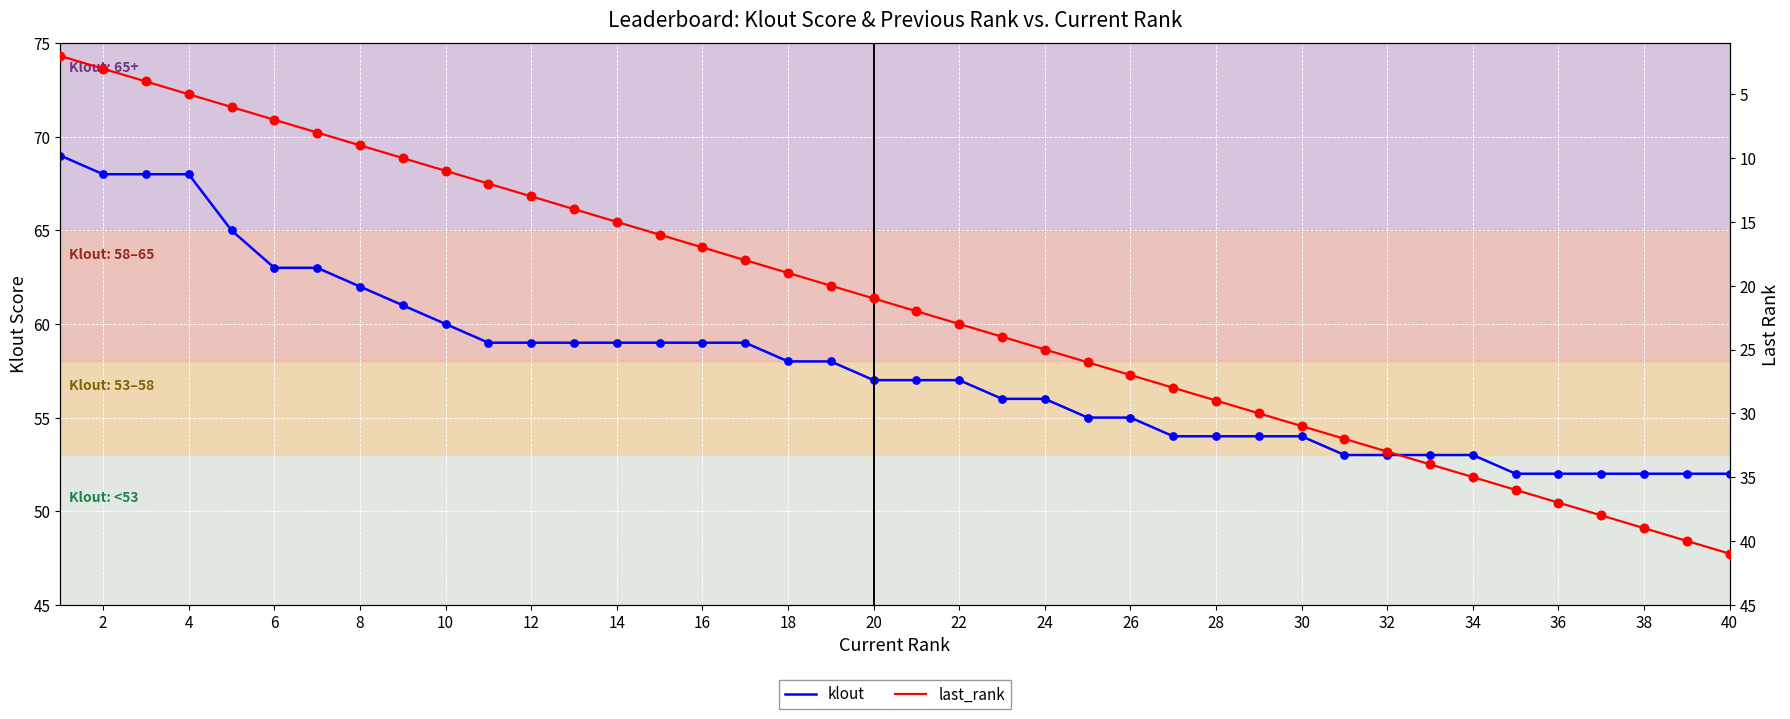

At how many categories does at least one series exceed 14?

40